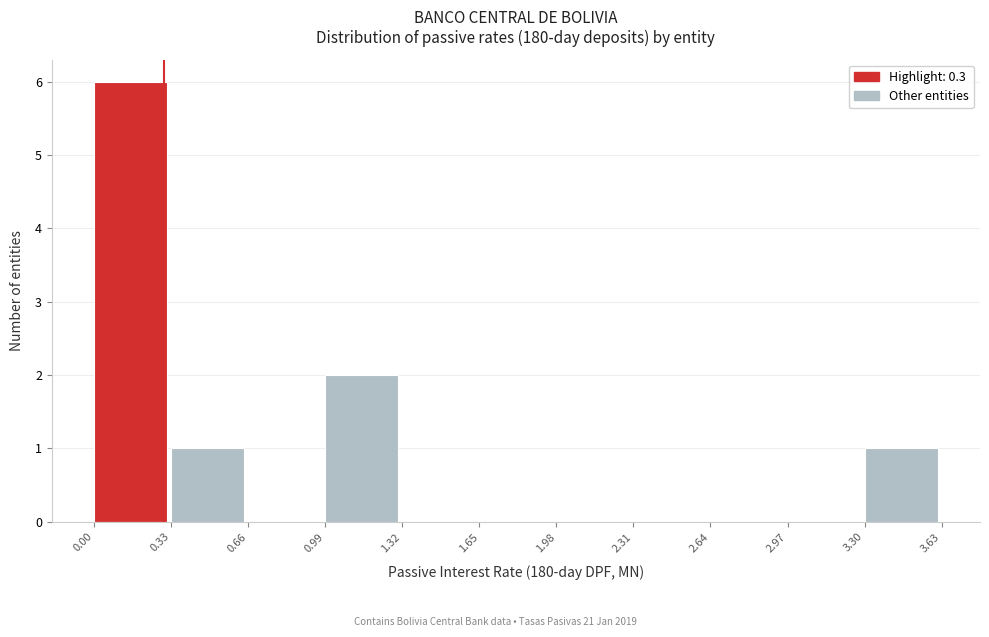

How tall is the bar that spans 3.30 to 3.63 on the x-axis? The values are not printed on the chart, so give them approximately, as read against the axis.

1